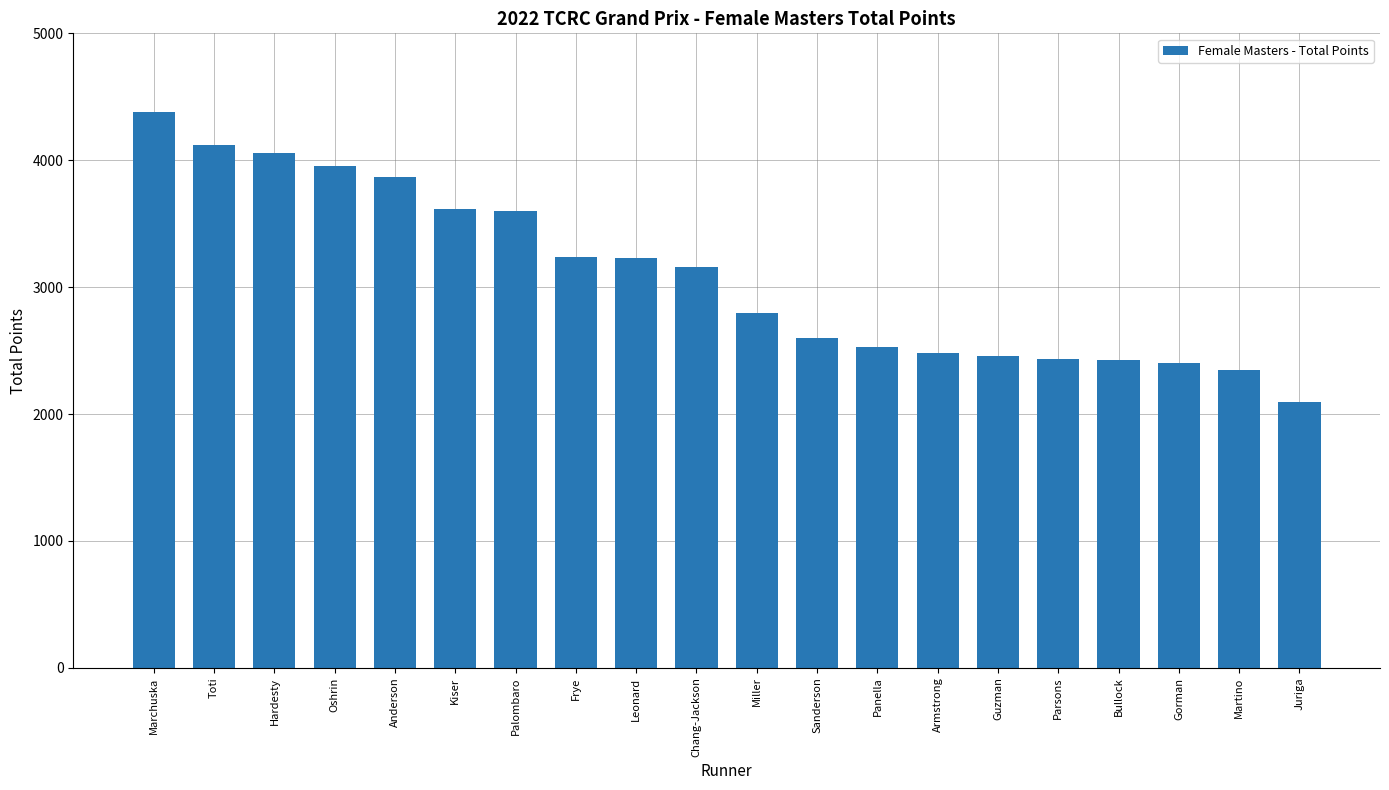

Count the number of data series in this chart.

1